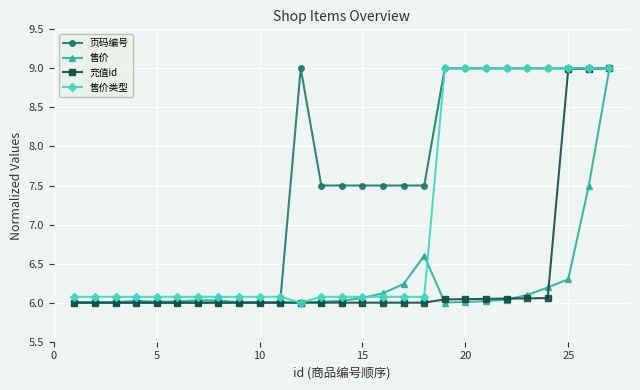

What is the greatest value displayed?

9.0